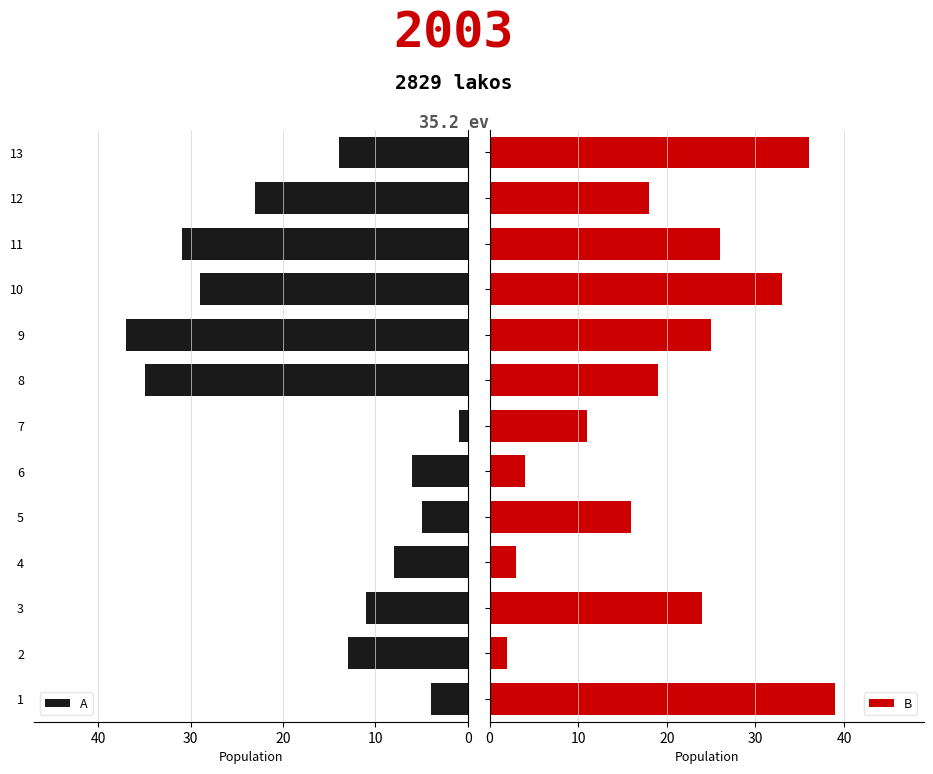

Which category has the lowest value in the A series?

7